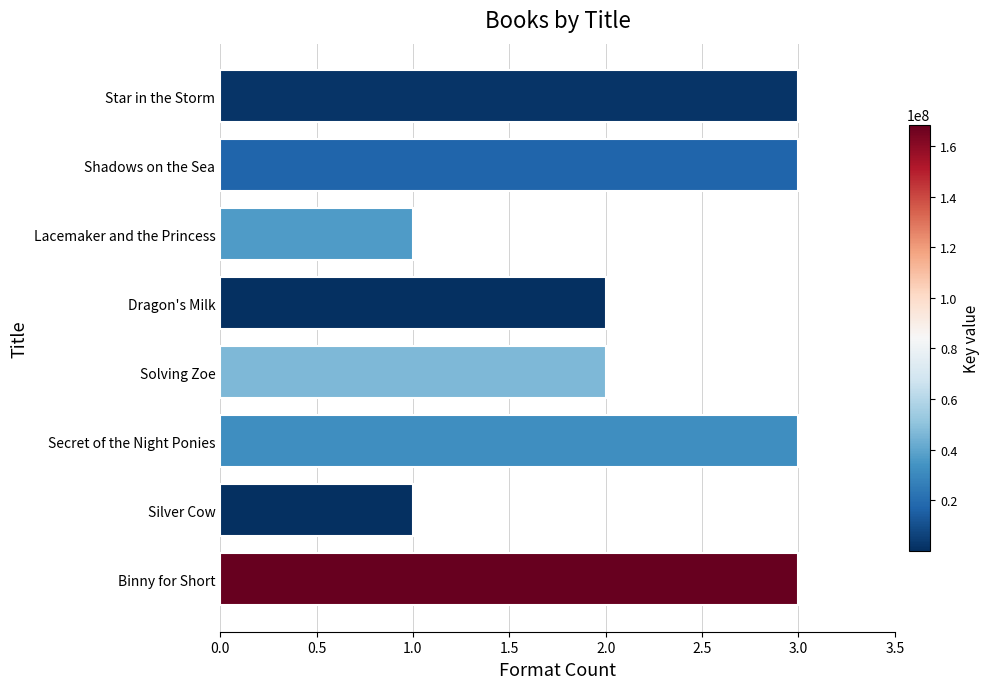

Count the values in the range 2 to 3.

6